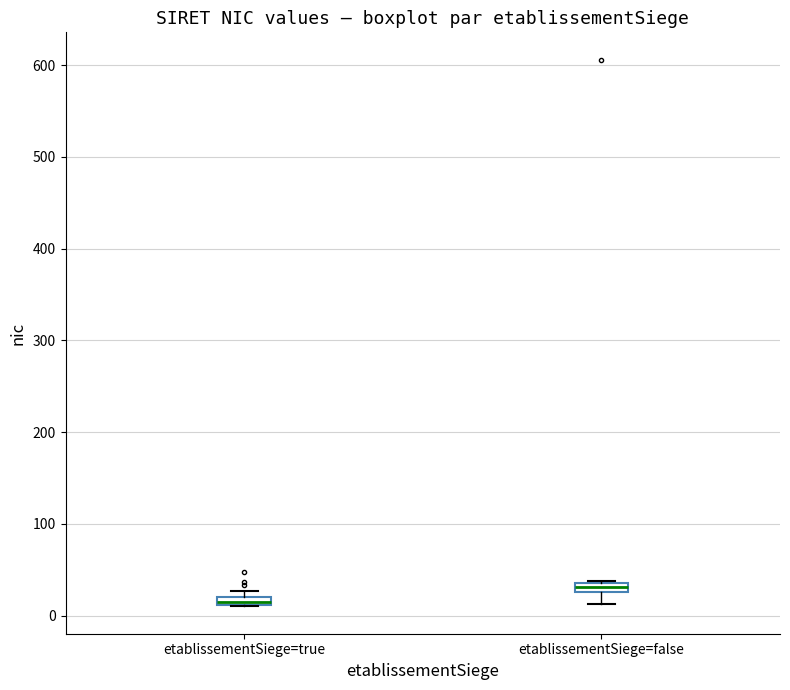

Where is the upper edge of the box for etablissementSiege=false on the y-axis? The values are not printed on the chart, so give them approximately, as read against the axis.

40